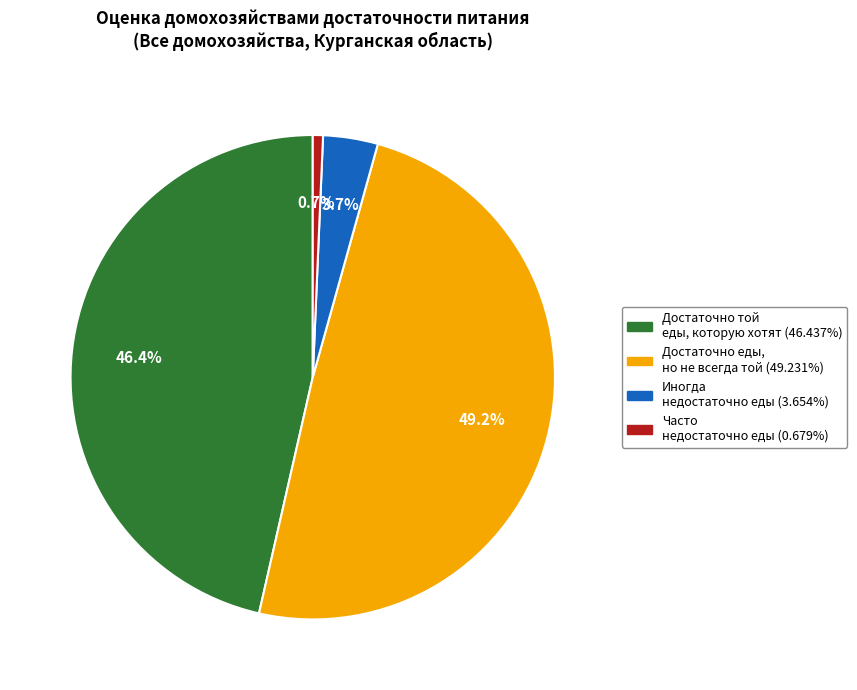

Is there a majority slice in this chart?

No